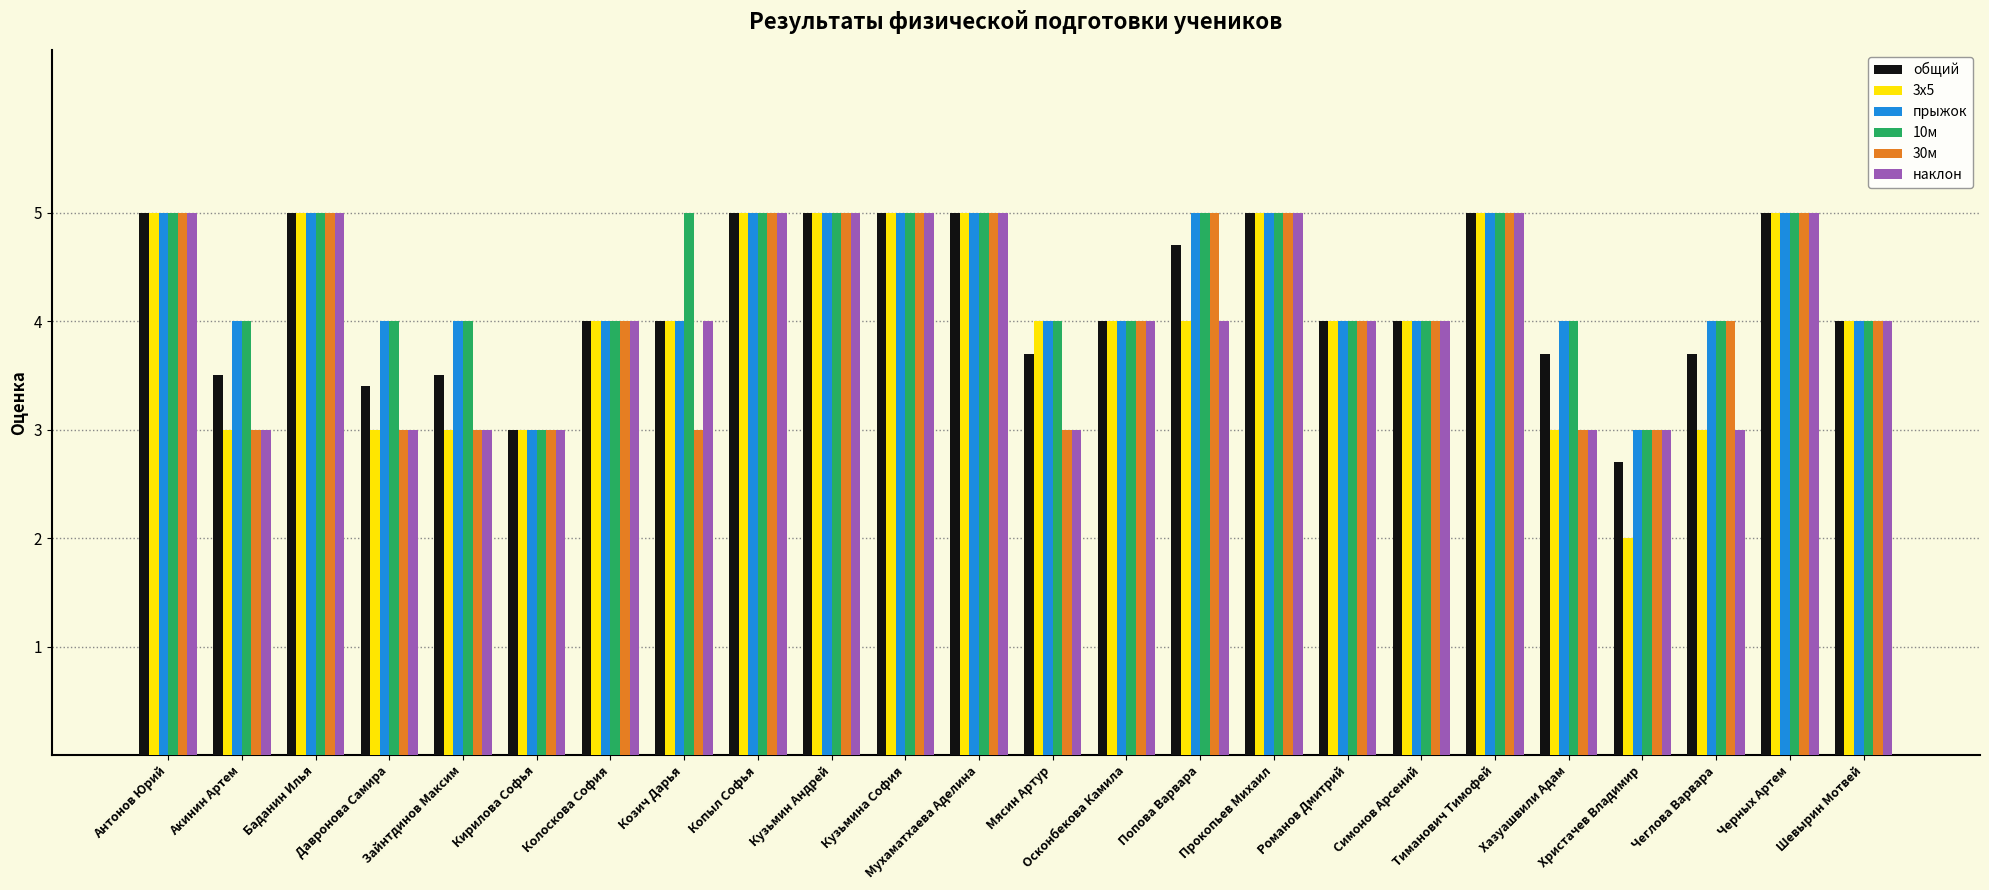

What is the difference between the maximum and minimum values in the 30м series?

2.0